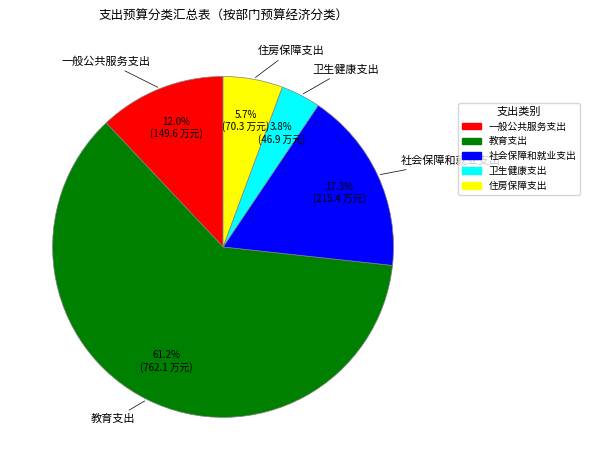

The 教育支出 slice represents 54% of the pie. True or false?

False